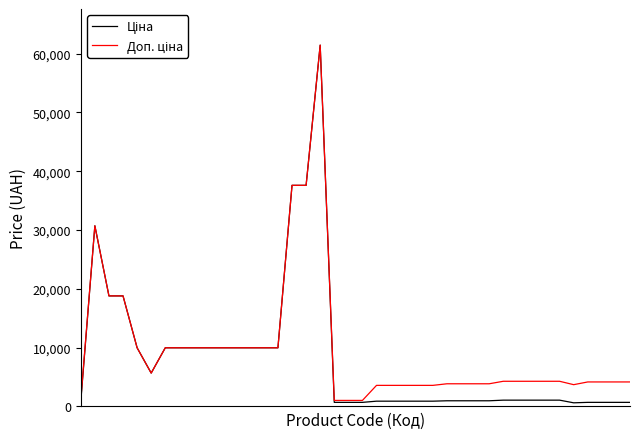

What is the maximum value shown in the chart?

61434.3